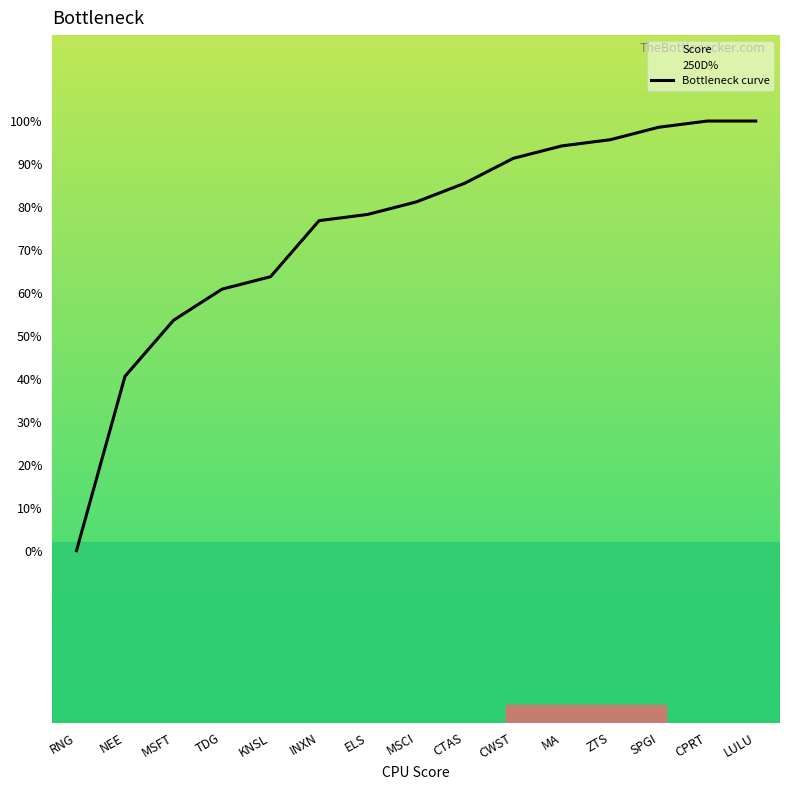

What is the change in value from RNG to INXN?

+76.8